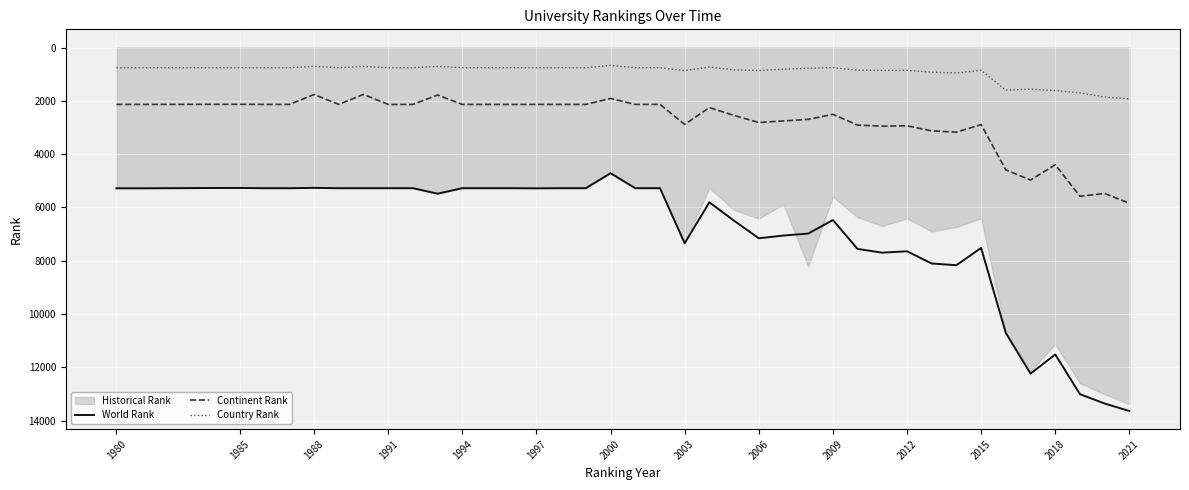

True or false: World Rank and Continent Rank intersect in this chart.

False